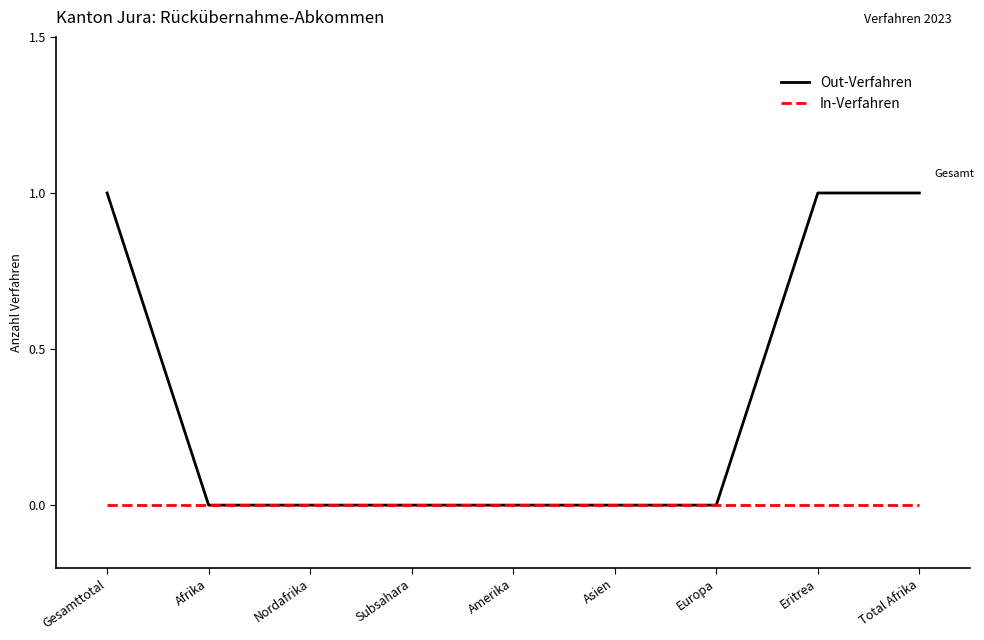

True or false: Out-Verfahren has a value of -1 at Subsahara.

False